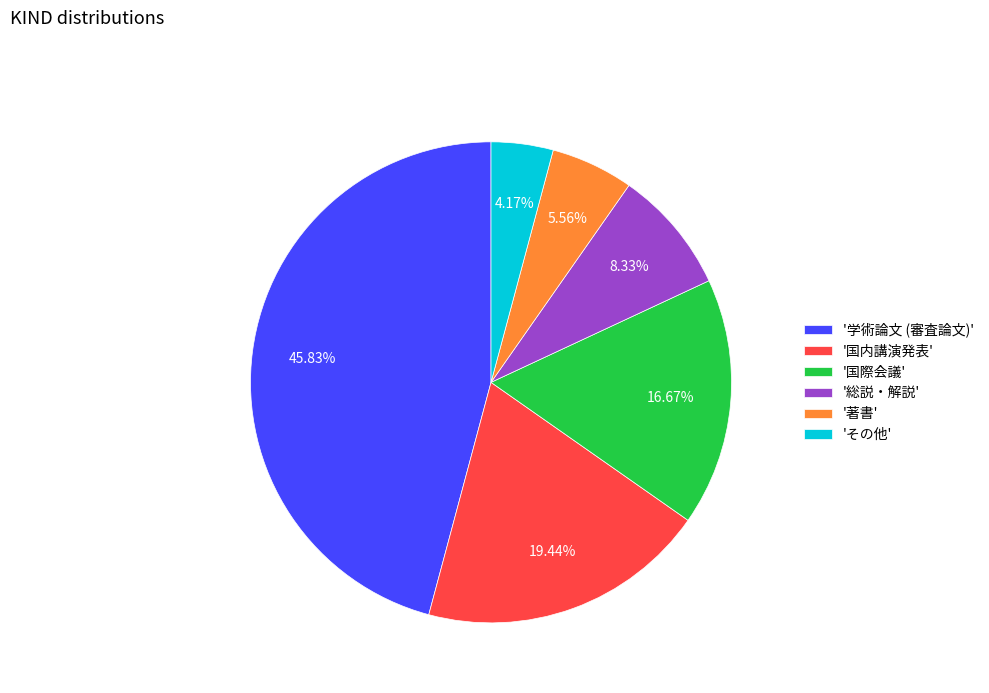

Is the sum of '著書' and '総説・解説' greater than half?

No